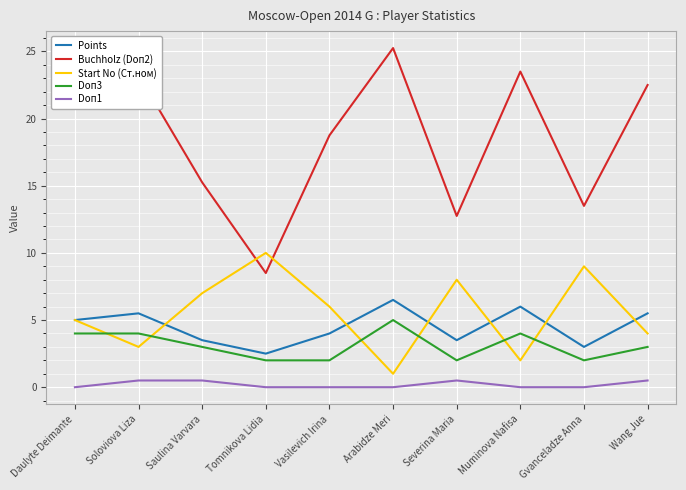

The value of Doп3 at Daulyte Deimante is 4.0. True or false?

True